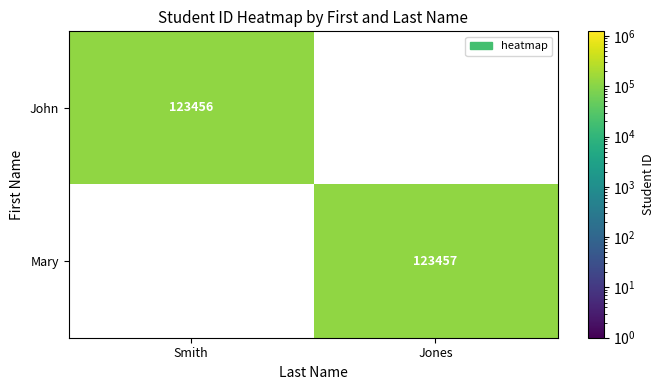

Is the value of Mary at Jones greater than the value of John at Smith?

Yes